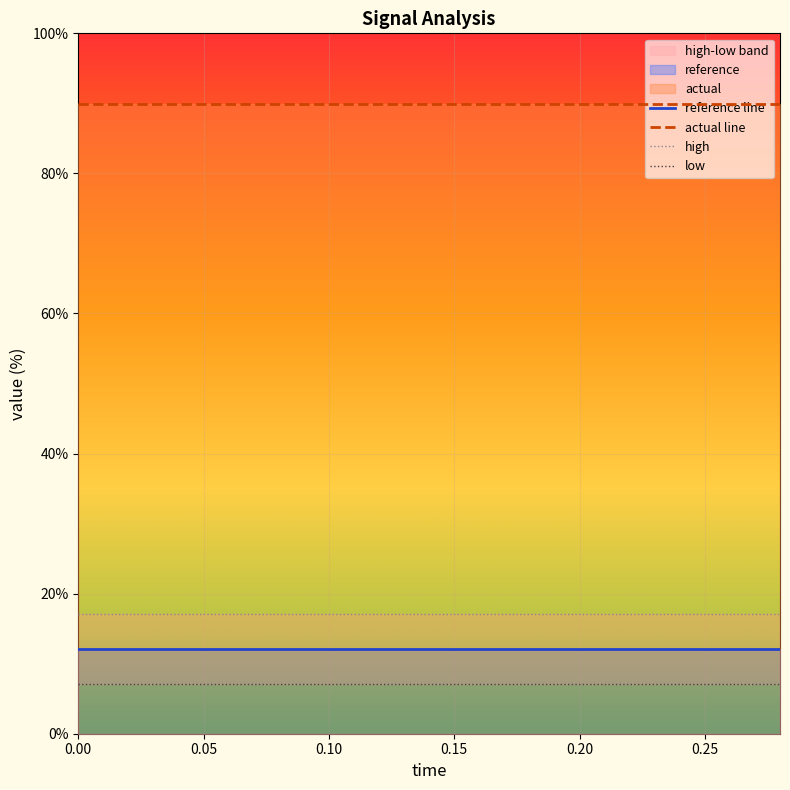

At how many categories does at least one series exceed 55?

15